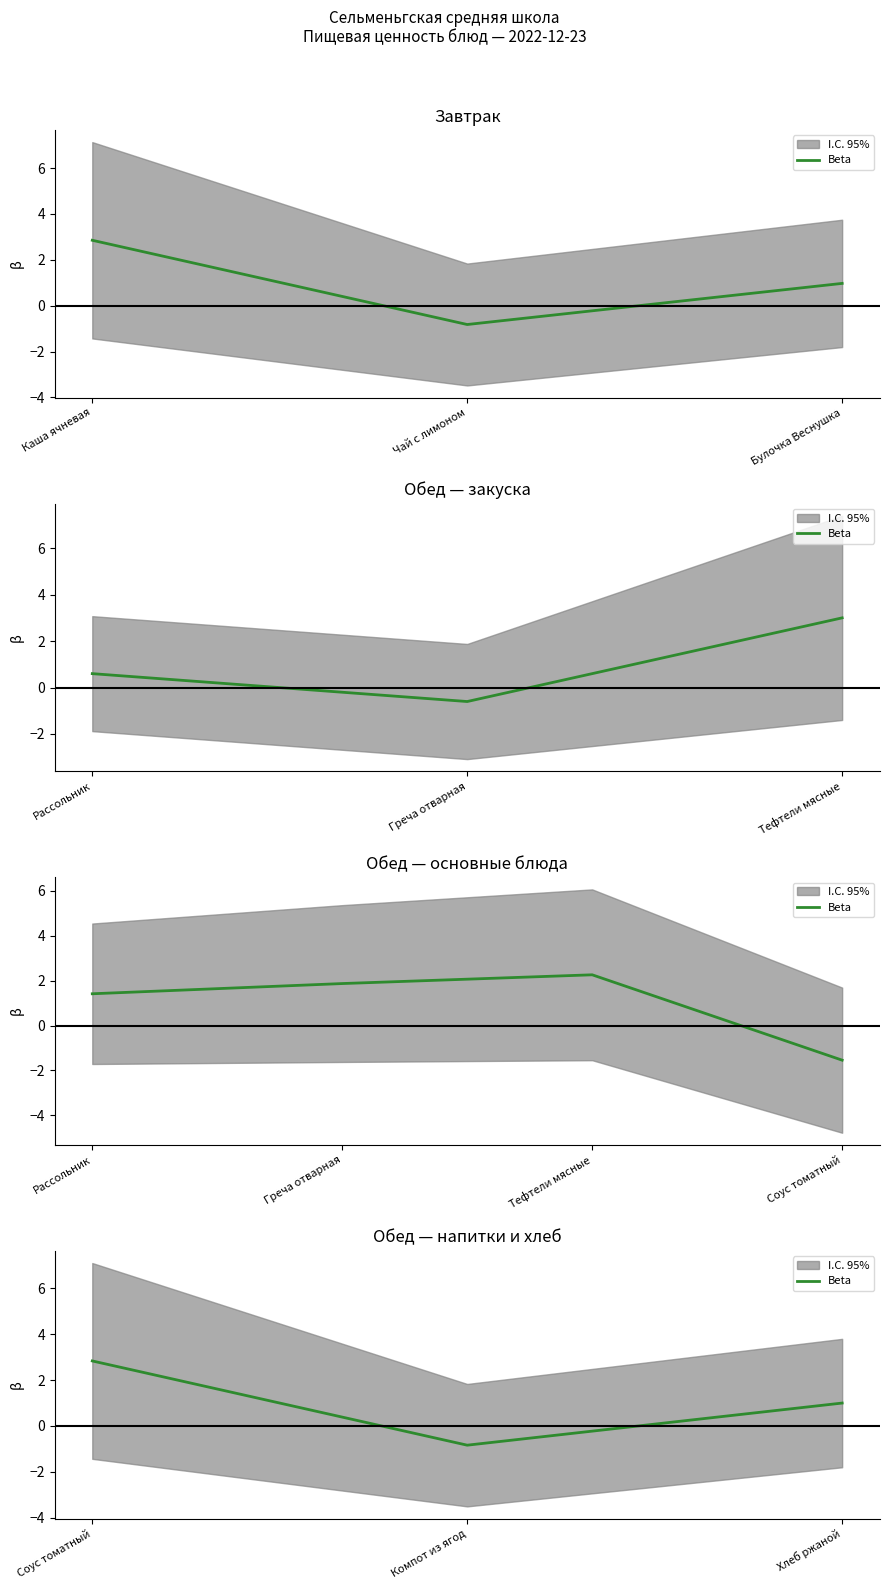

What is the label of the 1st point from the right?

Хлеб ржаной